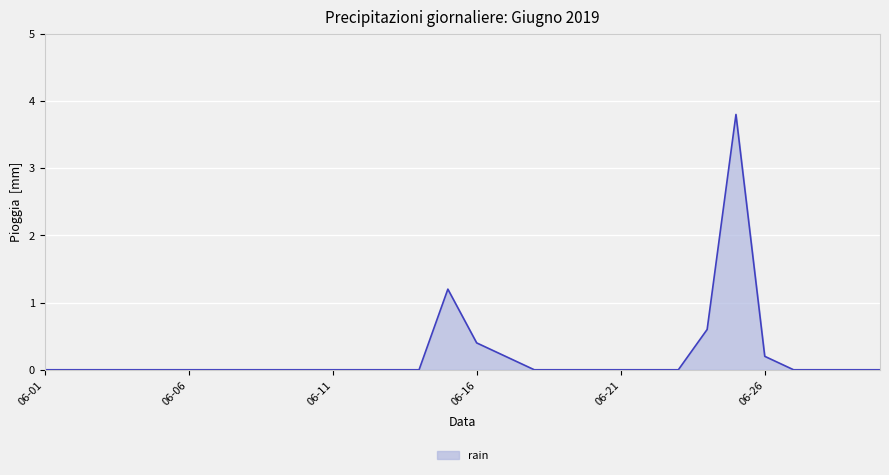

What is the difference between the maximum and minimum values?

3.8